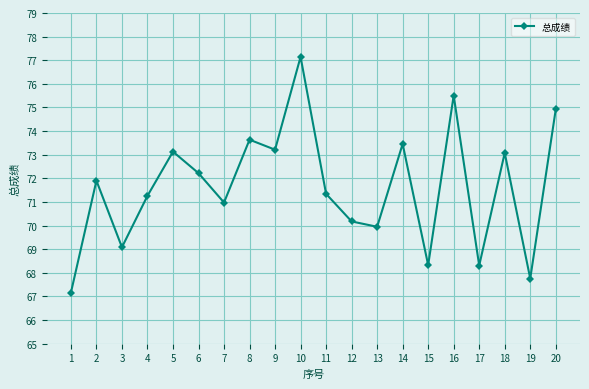

Count the number of categories in the chart.

20